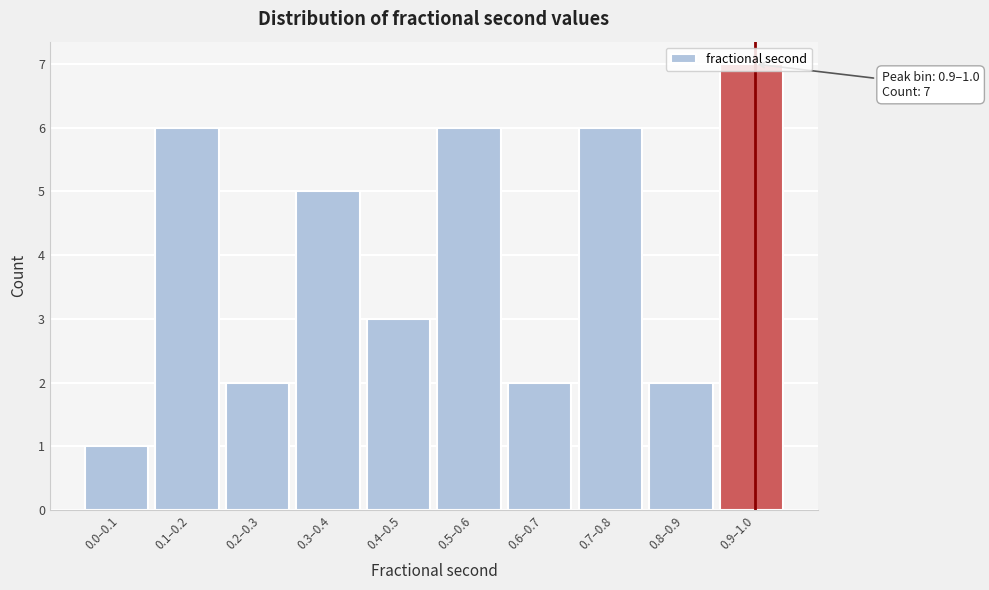

Is it true that the value at 0.3–0.4 is 5?

True